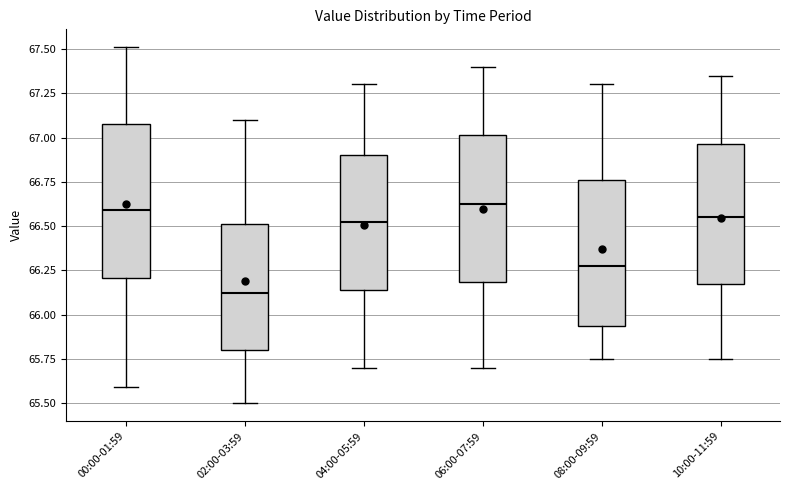

Which box's median line is the lowest?

02:00-03:59